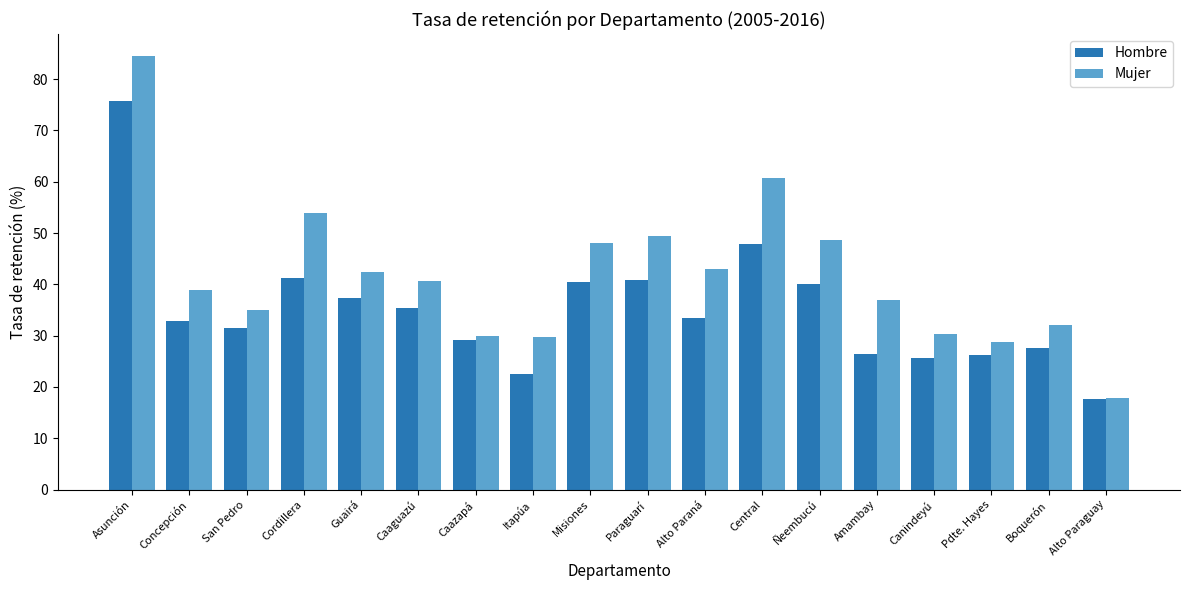

What is the label of the 9th bar from the right?

Paraguarí